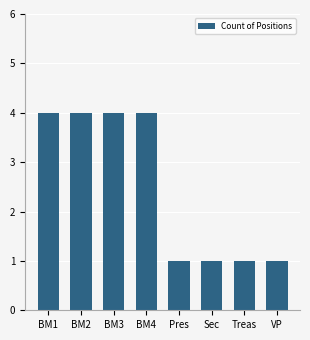

How many values are below 4?

4